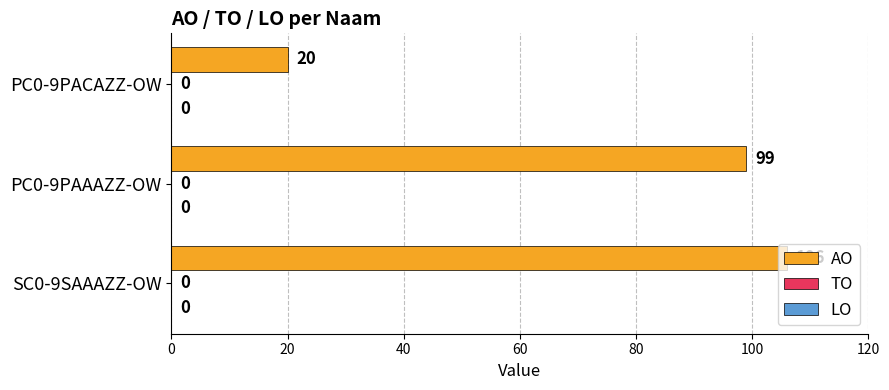

Are the bars horizontal?

Yes